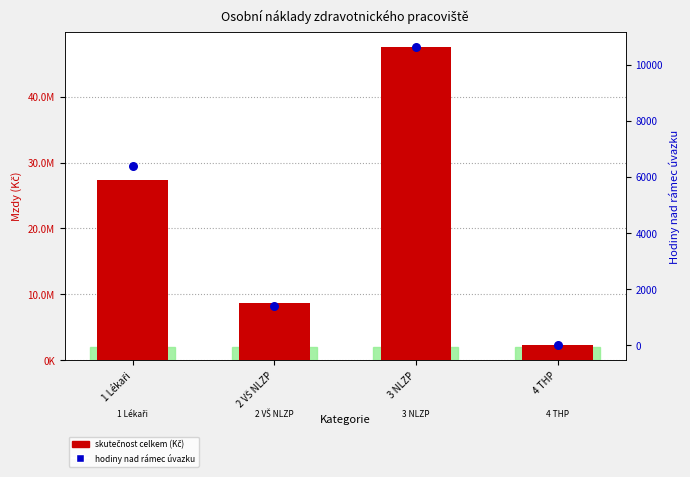

Which series has the widest spread of Y values?

skutečnost celkem (Kč)